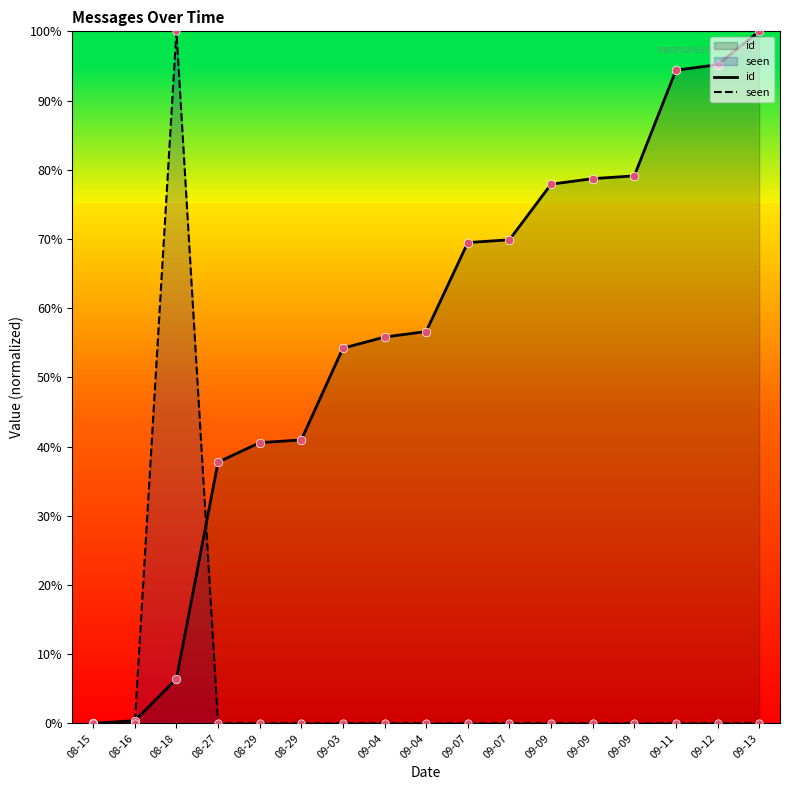

At which category is the sum across all series the highest?

08-18